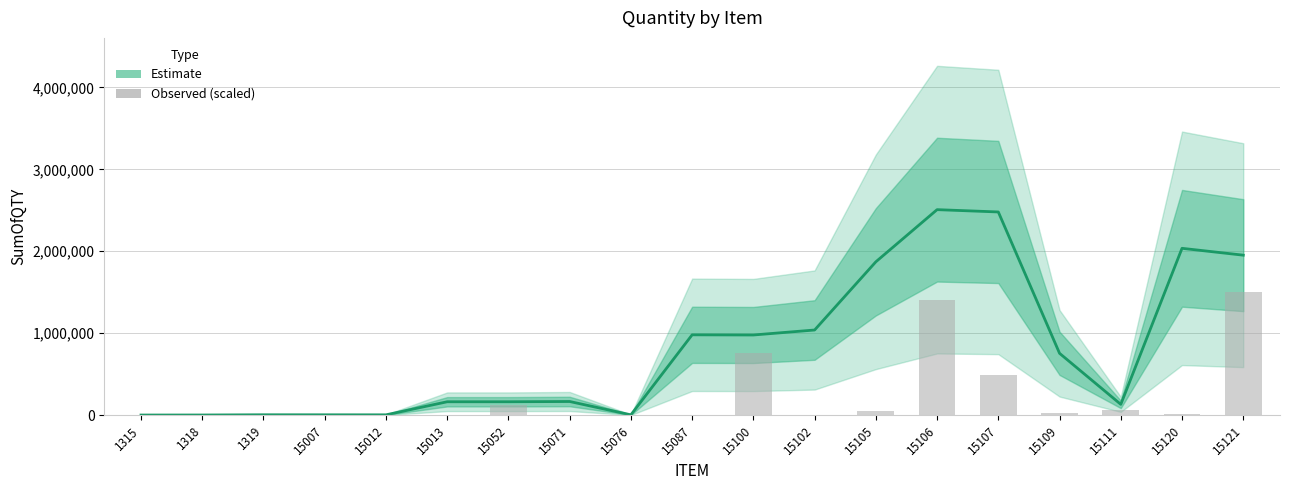

What is the smallest value displayed?

36.5